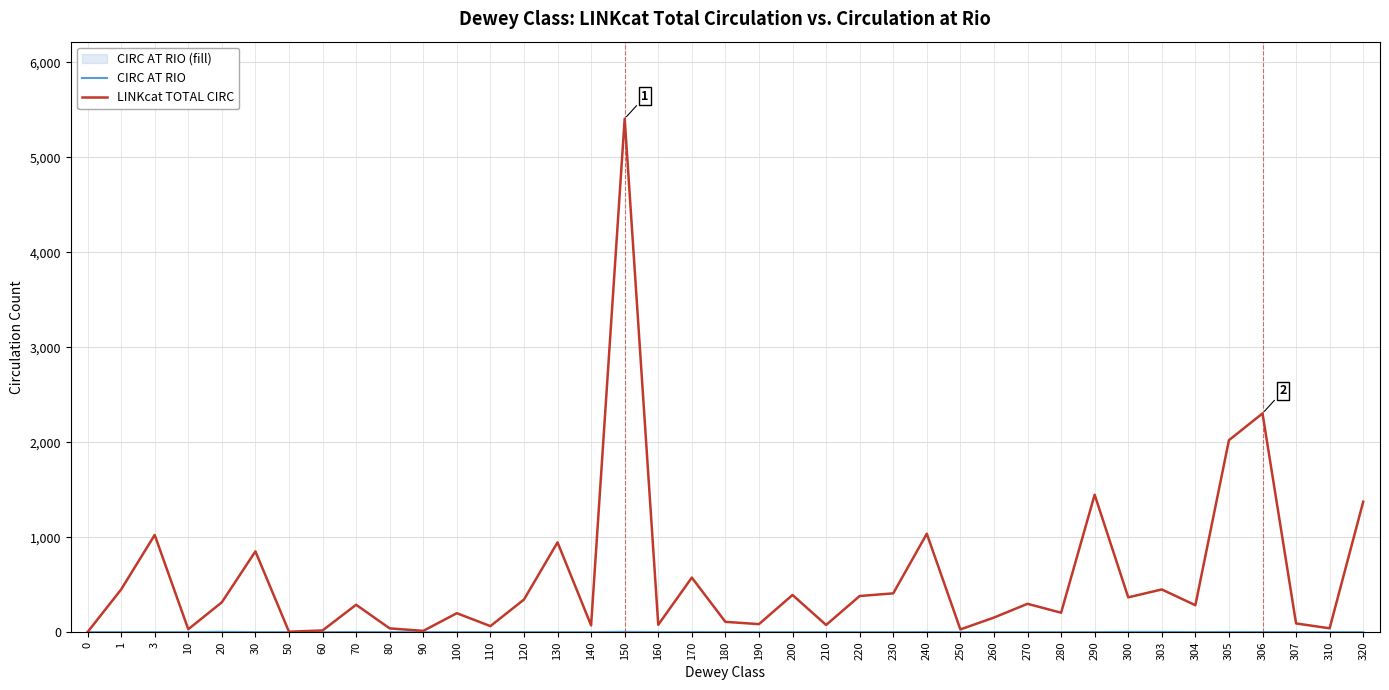

Reading right to left, what are all the values shown in this chart?

CIRC AT RIO: 320=0	310=0	307=0	306=1	305=1	304=0	303=2	300=2	290=0	280=0	270=0	260=0	250=0	240=1	230=0	220=0	210=0	200=0	190=0	180=0	170=1	160=0	150=3	140=0	130=0	120=0	110=0	100=0	90=0	80=0	70=1	60=0	50=0	30=0	20=3	10=0	3=0	1=0	0=0
LINKcat TOTAL CIRC: 320=1373	310=40	307=91	306=2303	305=2021	304=283	303=449	300=366	290=1447	280=204	270=298	260=153	250=28	240=1036	230=408	220=380	210=75	200=391	190=84	180=108	170=574	160=77	150=5407	140=71	130=945	120=343	110=63	100=199	90=13	80=39	70=288	60=17	50=4	30=850	20=314	10=30	3=1023	1=449	0=0